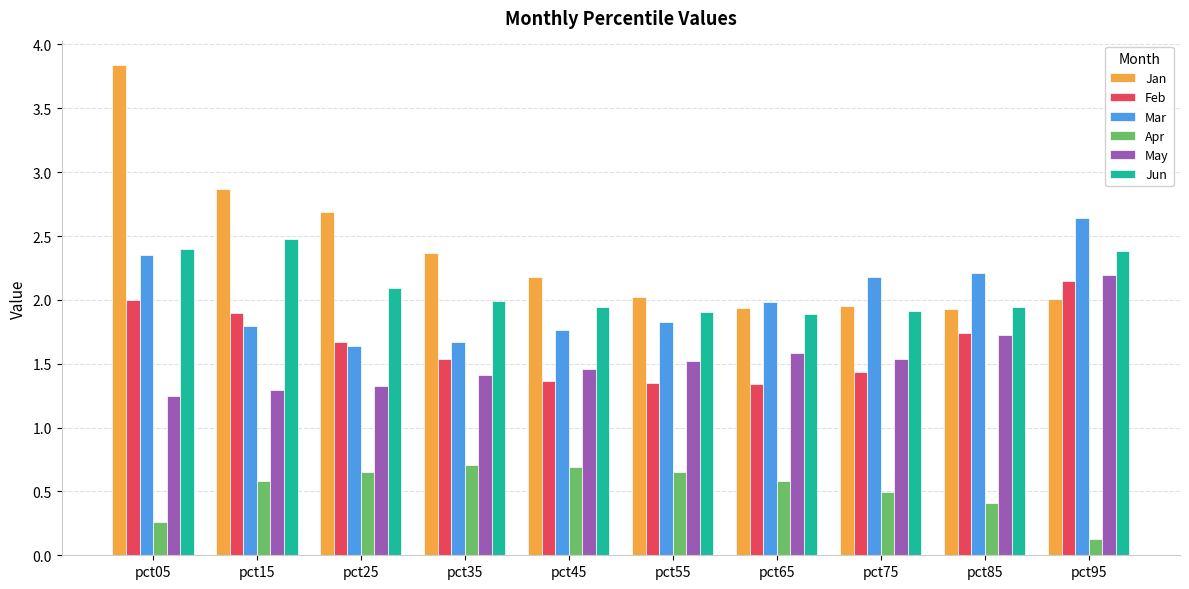

What is the difference between the highest and lowest values at pct05?

3.6